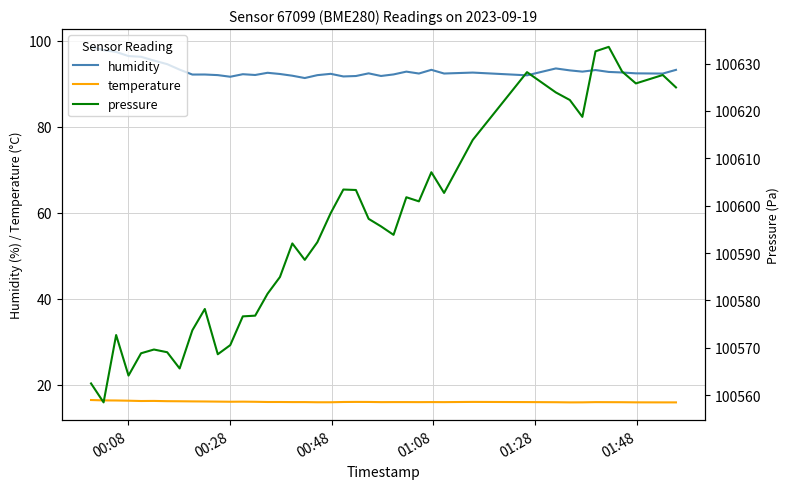

True or false: humidity and temperature cross at least once.

False